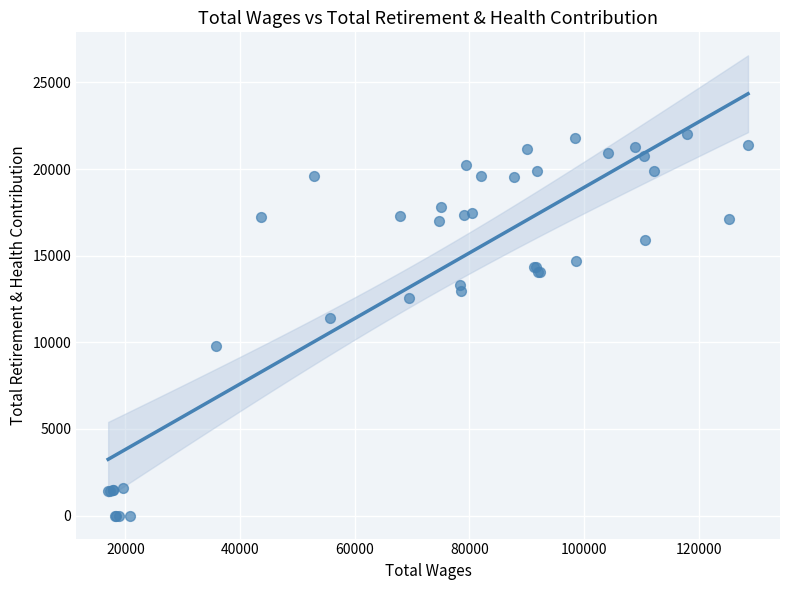

What Y value in the scatter plot is closest to 11017?

11405